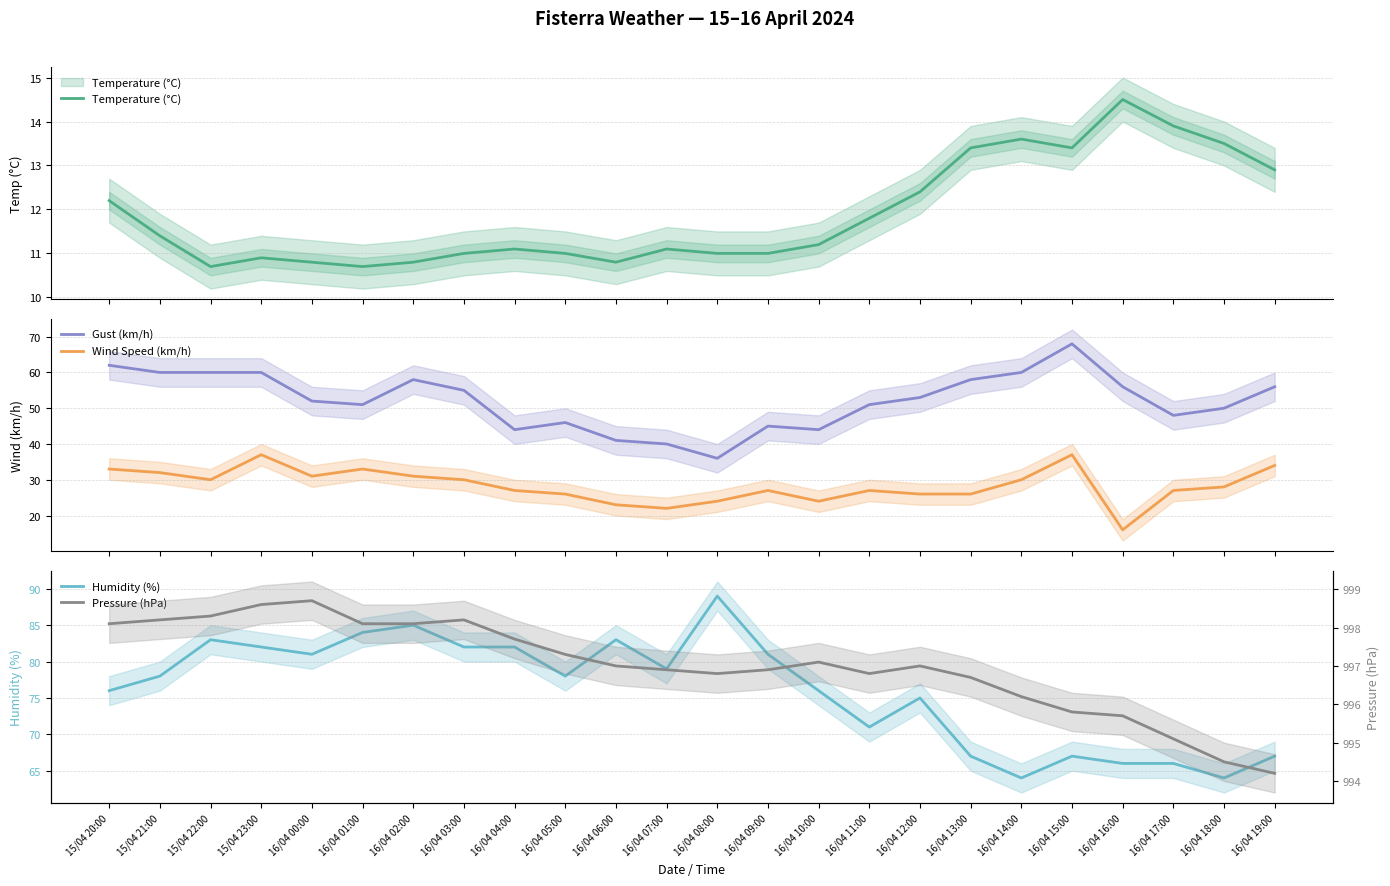

The value of Humidity (%) at 16/04 09:00 is 81.0. True or false?

True